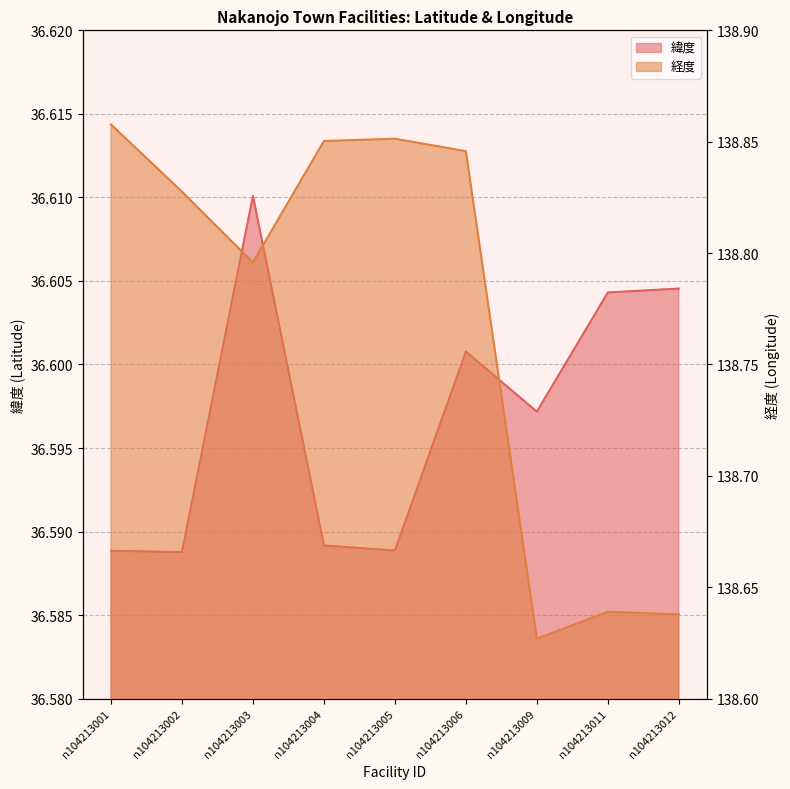

What is the value of the 経度 point at the 1st from the left?

138.9